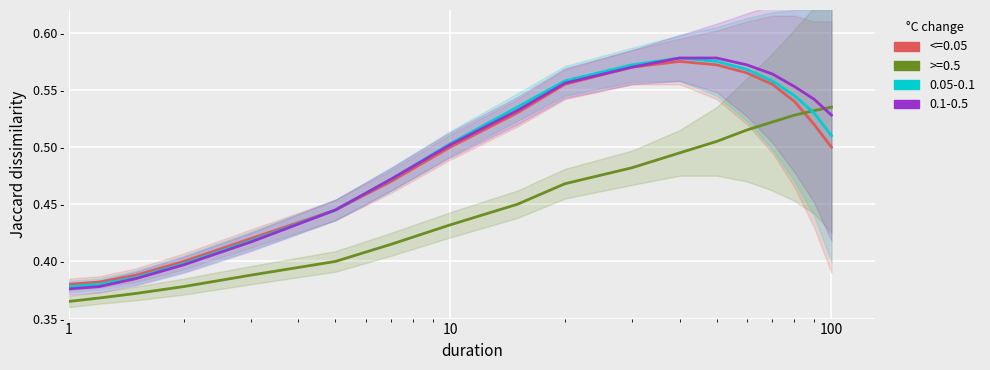

At how many categories does at least one series exceed 0?

18